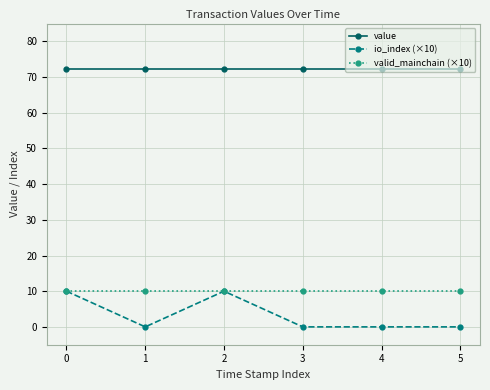

Reading left to right, list all the values displayed in this chart.

value: 72.4	72.4	72.4	72.4	72.4	72.4
io_index (×10): 10.0	0.0	10.0	0.0	0.0	0.0
valid_mainchain (×10): 10.0	10.0	10.0	10.0	10.0	10.0